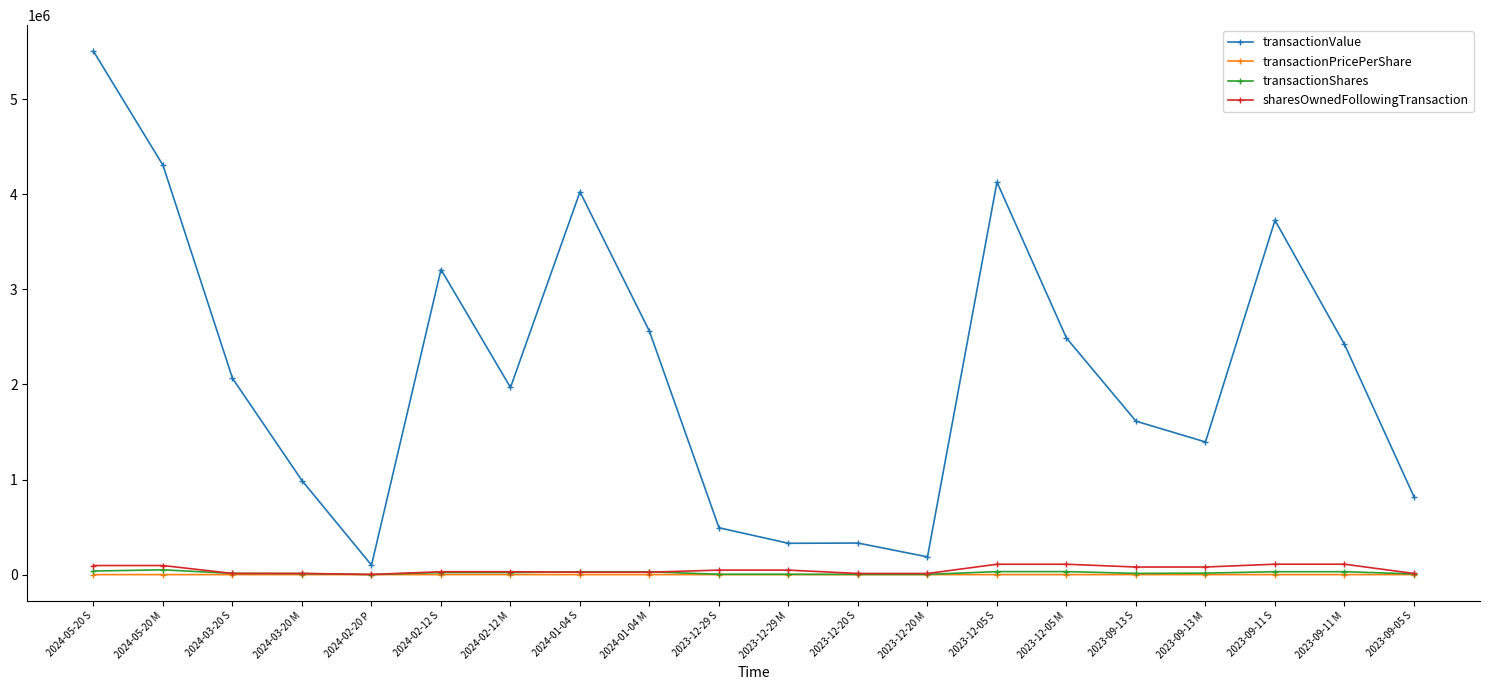

Which series has the largest total across all categories?

transactionValue